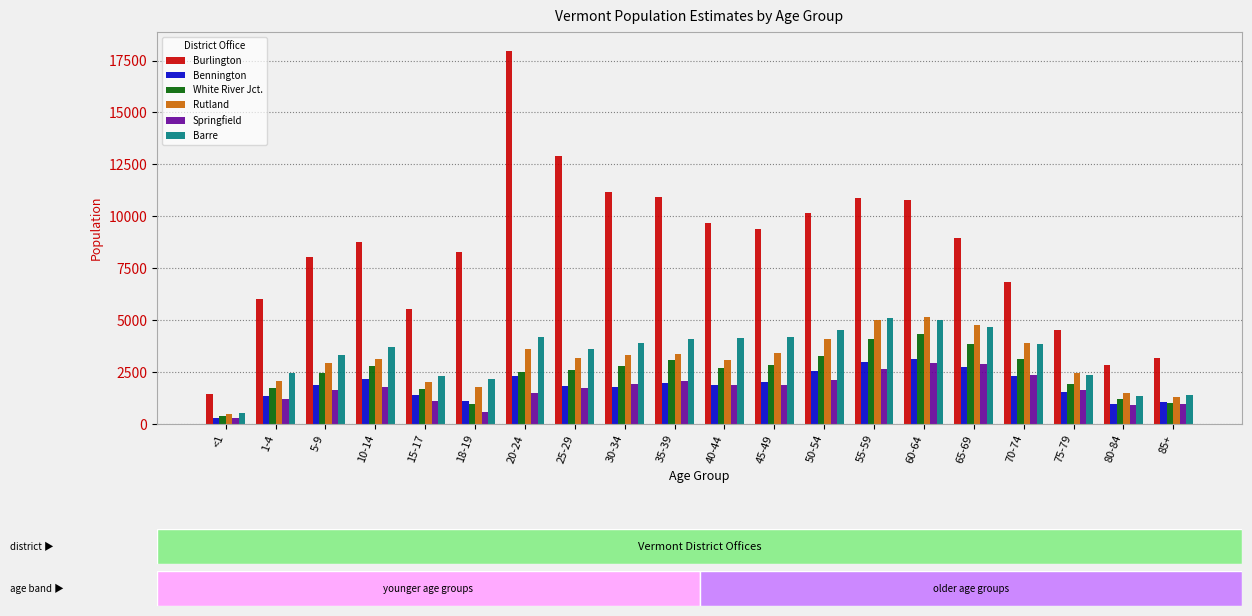

At which category does the chart reach its peak across all series?

20-24